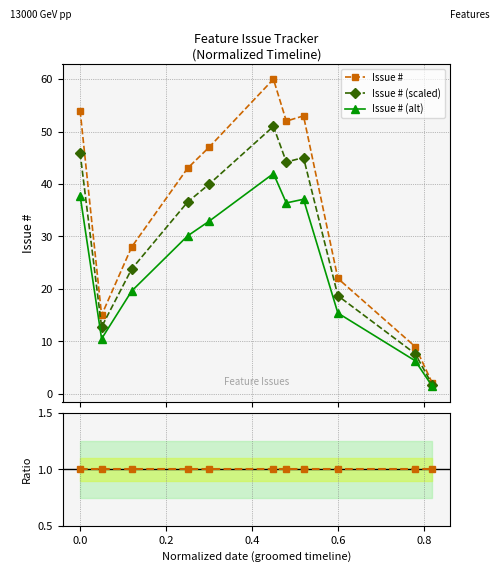

True or false: Issue # (alt) has more than 0 interior local peaks.

True